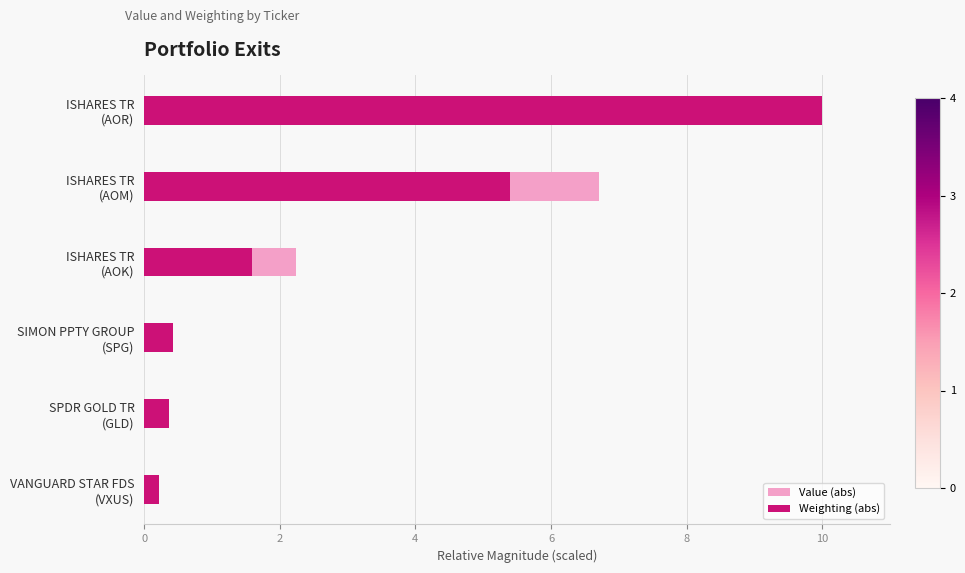

What is the sum of all Weighting (abs) values?

18.0